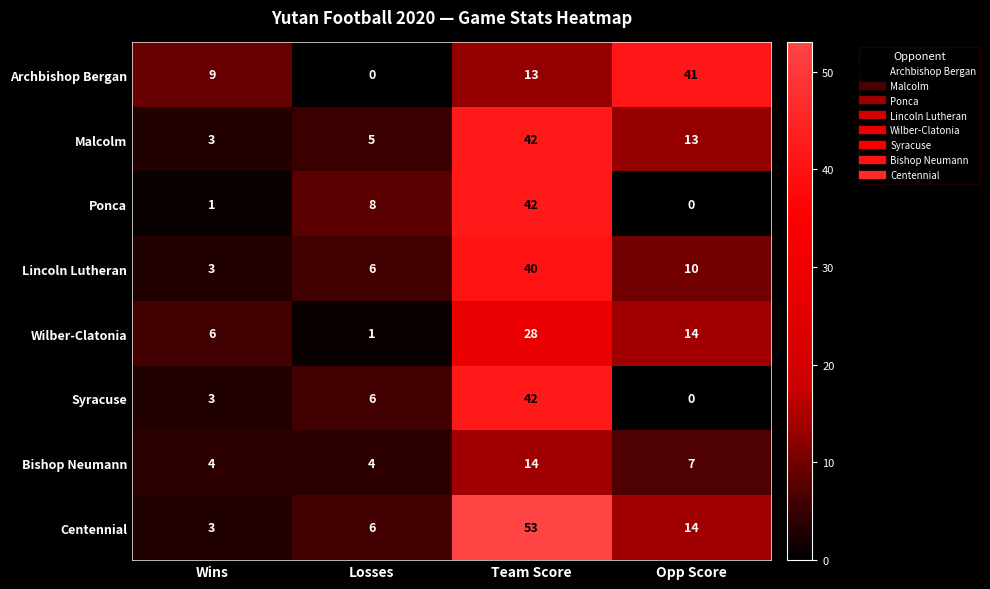

Which series has the largest range (max minus min)?

Centennial